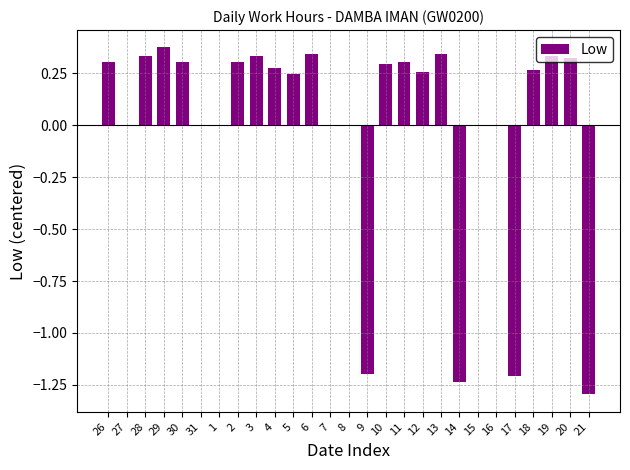

The chart shows a value of 0.5 at 10. True or false?

False